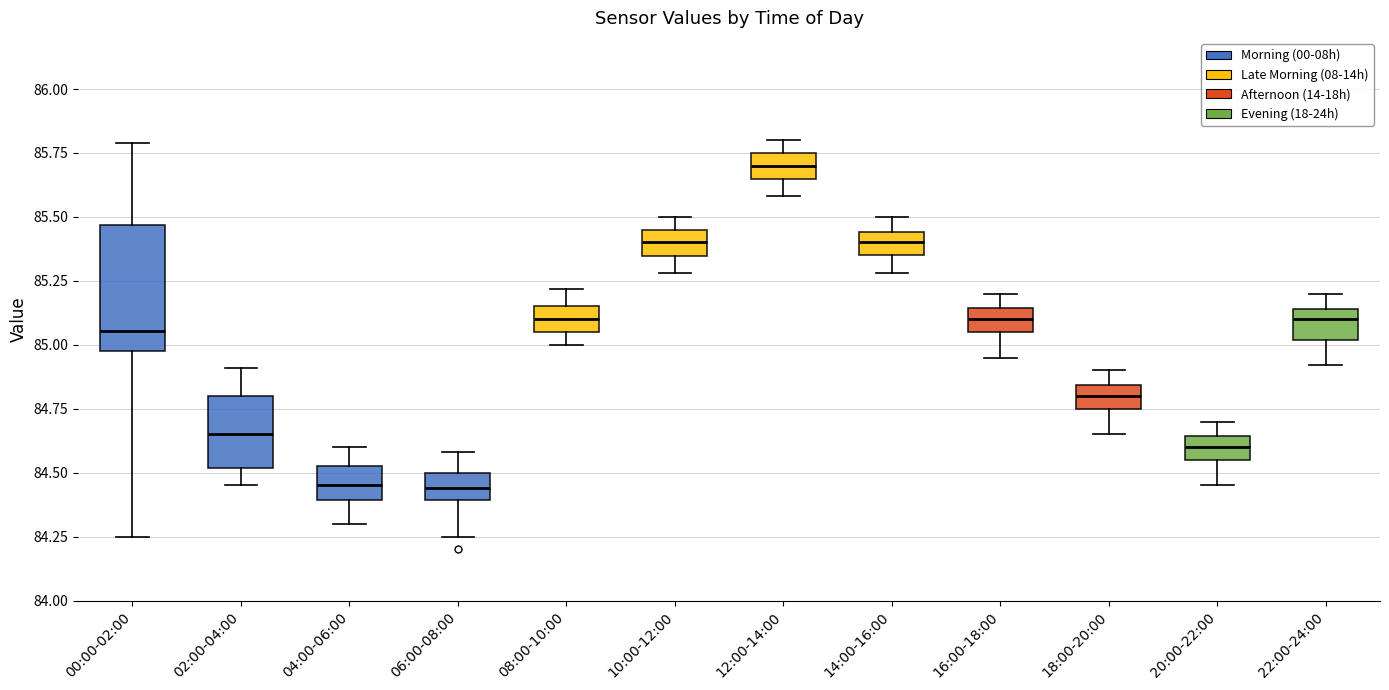

Reading left to right, read every box against the y-axis: the position of its median line, the range the box covers, and the ends of its whiskers. The values are not printed on the chart, so give them approximately, as read against the axis.

00:00-02:00: median 85.05, box 85.00 to 85.45, whiskers 84.25 to 85.80
02:00-04:00: median 84.65, box 84.50 to 84.80, whiskers 84.45 to 84.90
04:00-06:00: median 84.45, box 84.40 to 84.55, whiskers 84.30 to 84.60
06:00-08:00: median 84.45, box 84.40 to 84.50, whiskers 84.25 to 84.60
08:00-10:00: median 85.10, box 85.05 to 85.15, whiskers 85.00 to 85.20
10:00-12:00: median 85.40, box 85.35 to 85.45, whiskers 85.30 to 85.50
12:00-14:00: median 85.70, box 85.65 to 85.75, whiskers 85.60 to 85.80
14:00-16:00: median 85.40, box 85.35 to 85.45, whiskers 85.30 to 85.50
16:00-18:00: median 85.10, box 85.05 to 85.15, whiskers 84.95 to 85.20
18:00-20:00: median 84.80, box 84.75 to 84.85, whiskers 84.65 to 84.90
20:00-22:00: median 84.60, box 84.55 to 84.65, whiskers 84.45 to 84.70
22:00-24:00: median 85.10, box 85.00 to 85.15, whiskers 84.90 to 85.20